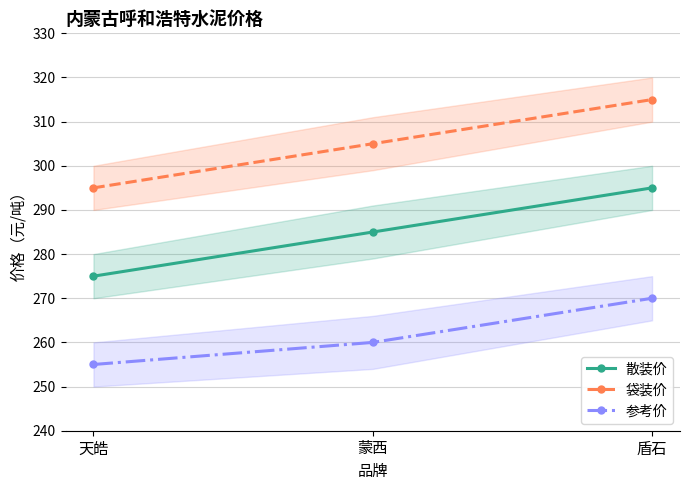

What position from the right is 盾石?

1